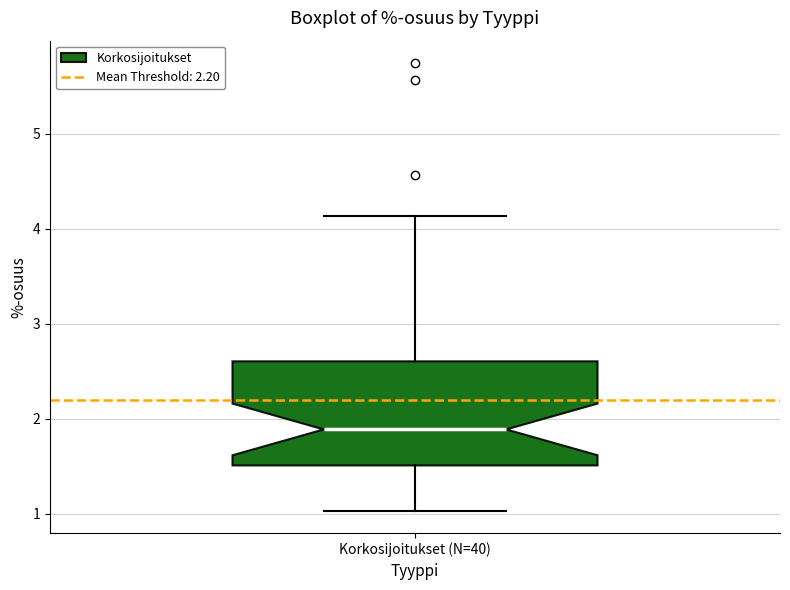

Read this box plot against the y-axis: the position of the median line, the range covered by the box, and the ends of both whiskers. The values are not printed on the chart, so give them approximately, as read against the axis.

median 1.9, box 1.5 to 2.6, whiskers 1.0 to 4.1